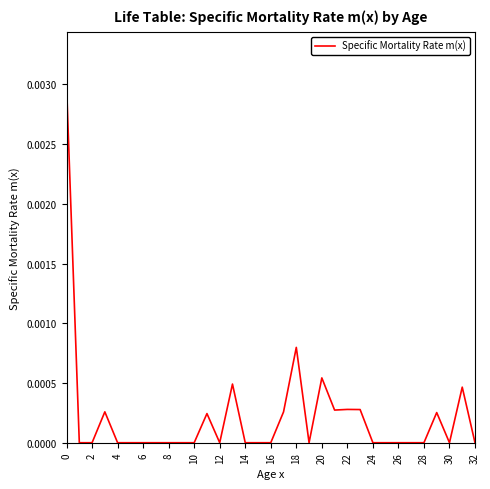

The value at 24 is 0.0. True or false?

True